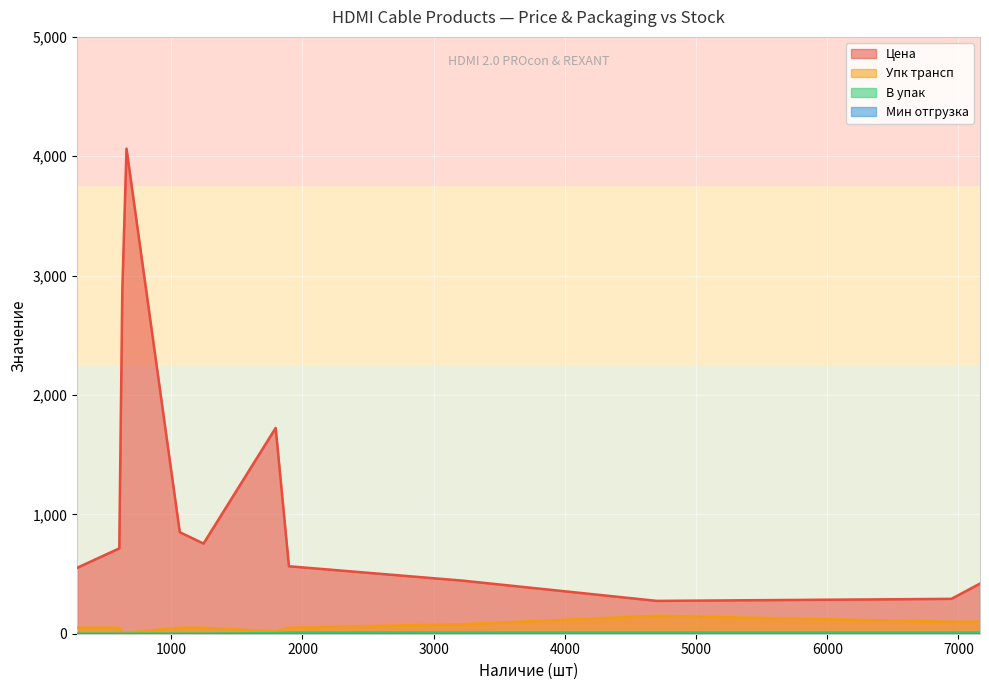

True or false: Мин отгрузка and В упак intersect in this chart.

False